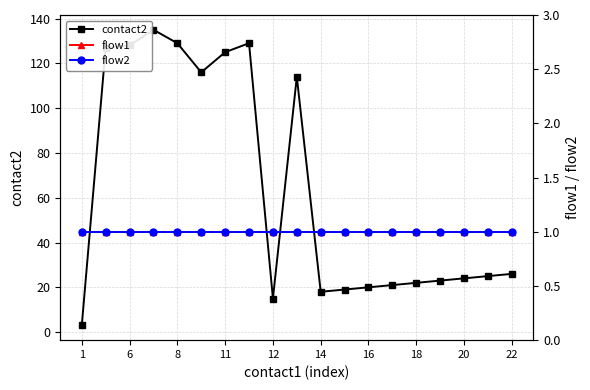

What is the value of the contact2 point at the 2nd from the left?

127